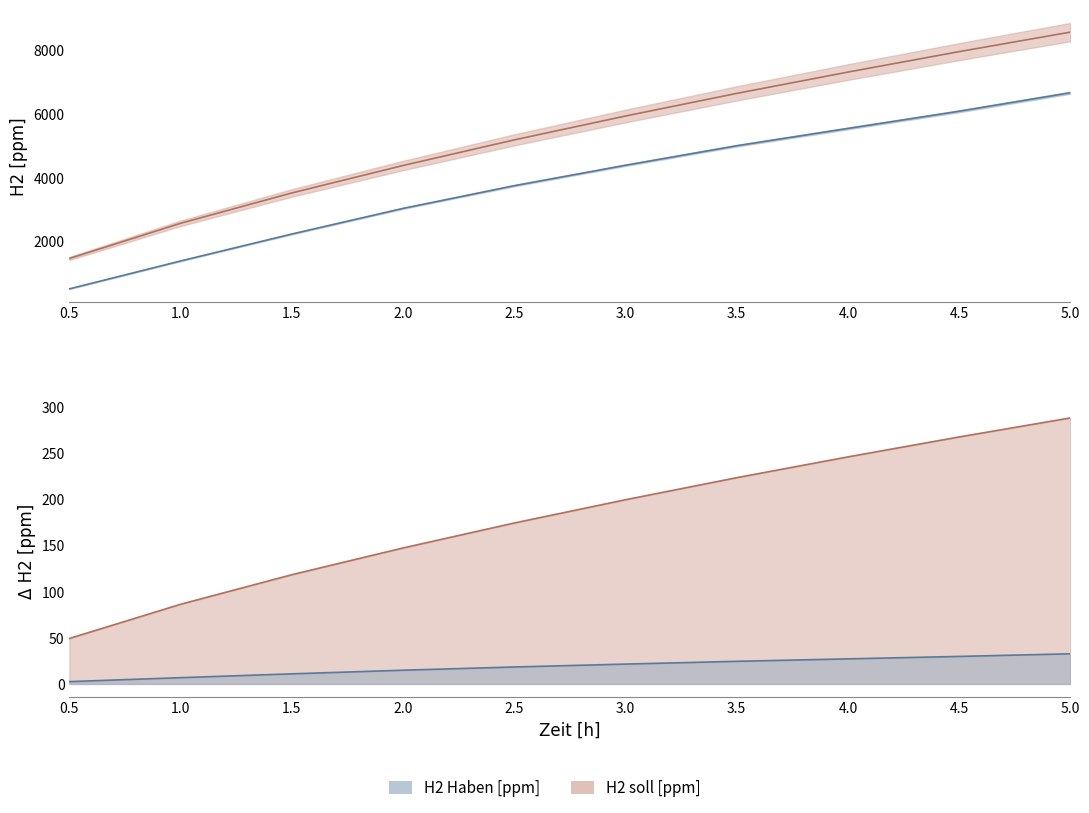

What is the spread (max minus min) of values at 4.0?

7289.3